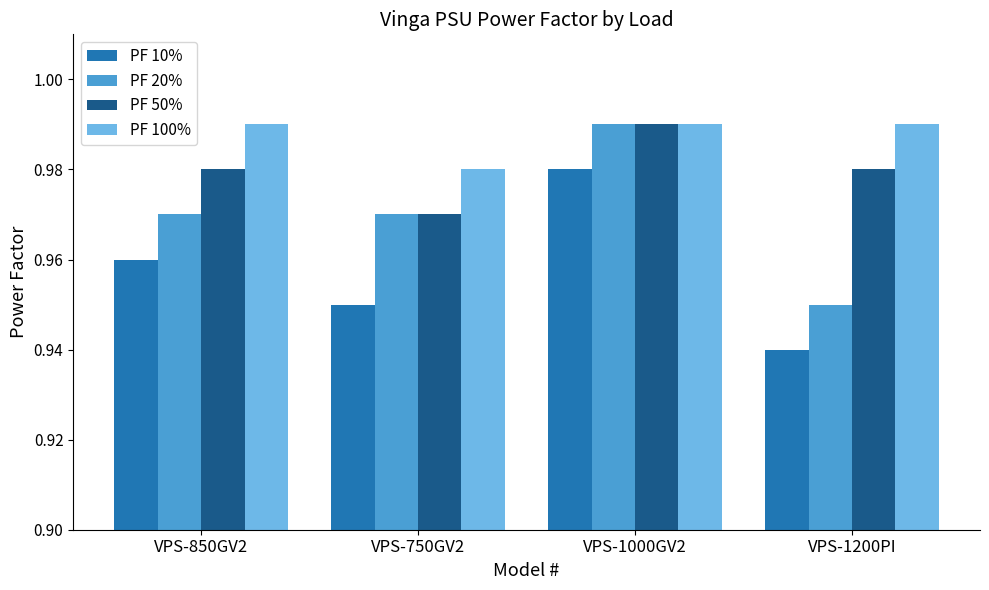

Is it true that PF 10% equals 1.5 at VPS-750GV2?

False